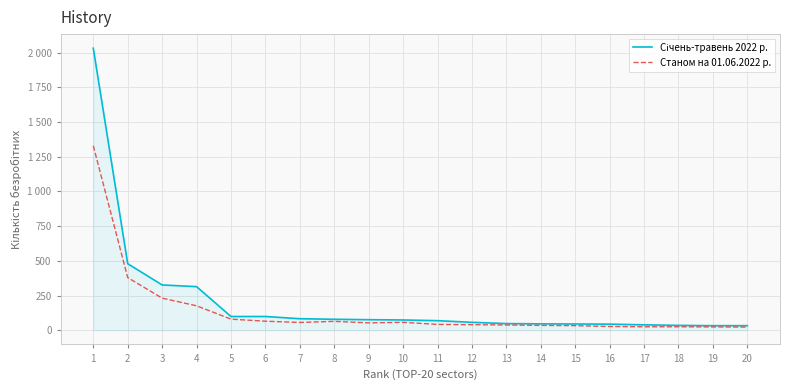

What is the average value of the Станом на 01.06.2022 р. series?

141